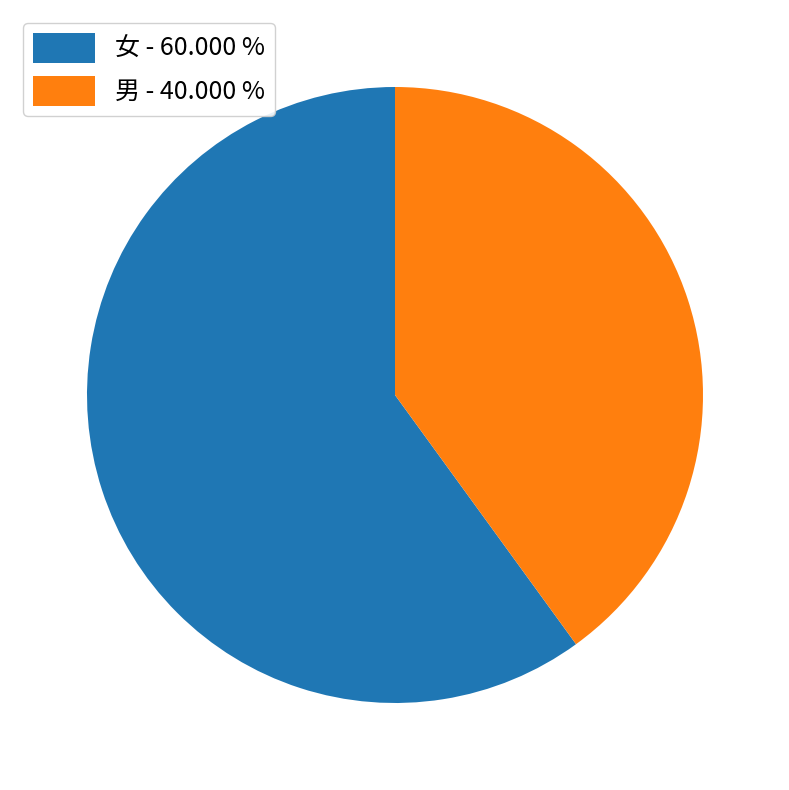

Which slice is the largest?

女